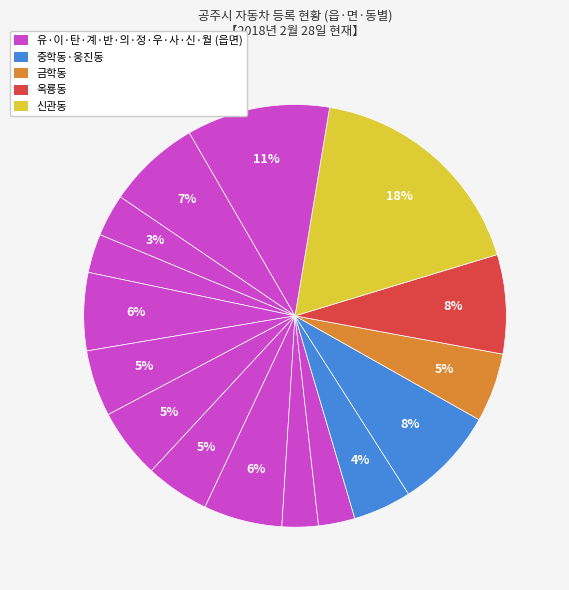

How many slices are in this pie chart?

16